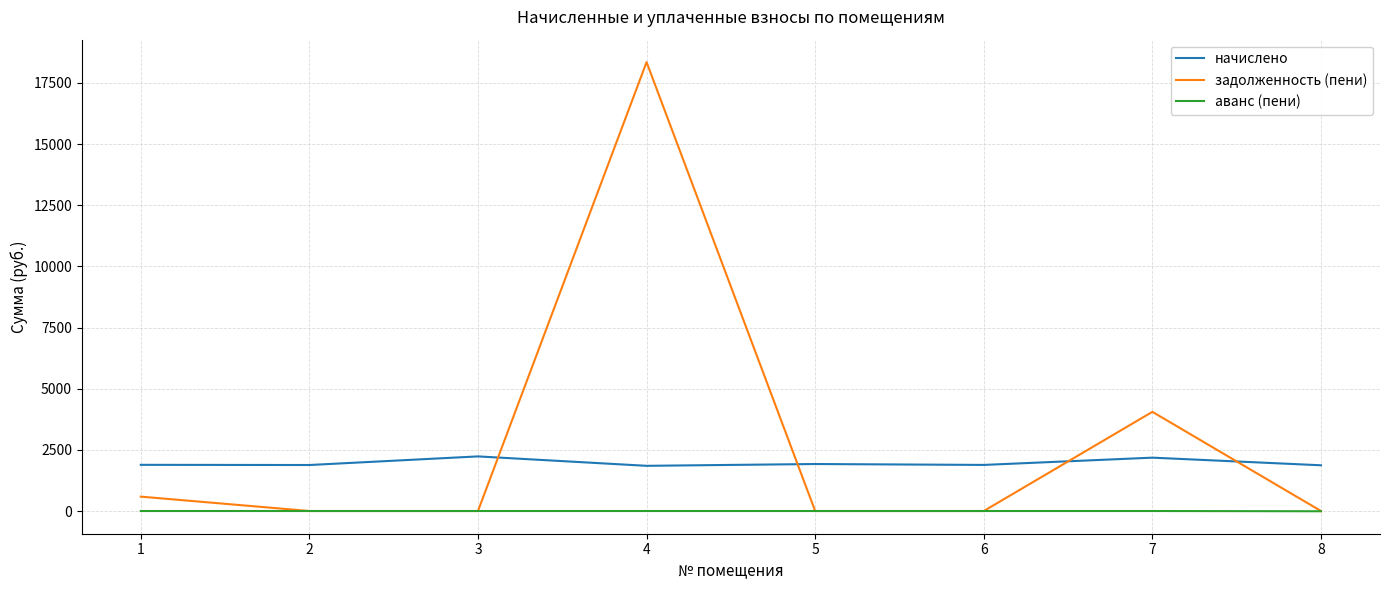

What is the difference between the second highest and minimum values in the задолженность (пени) series?

4054.4